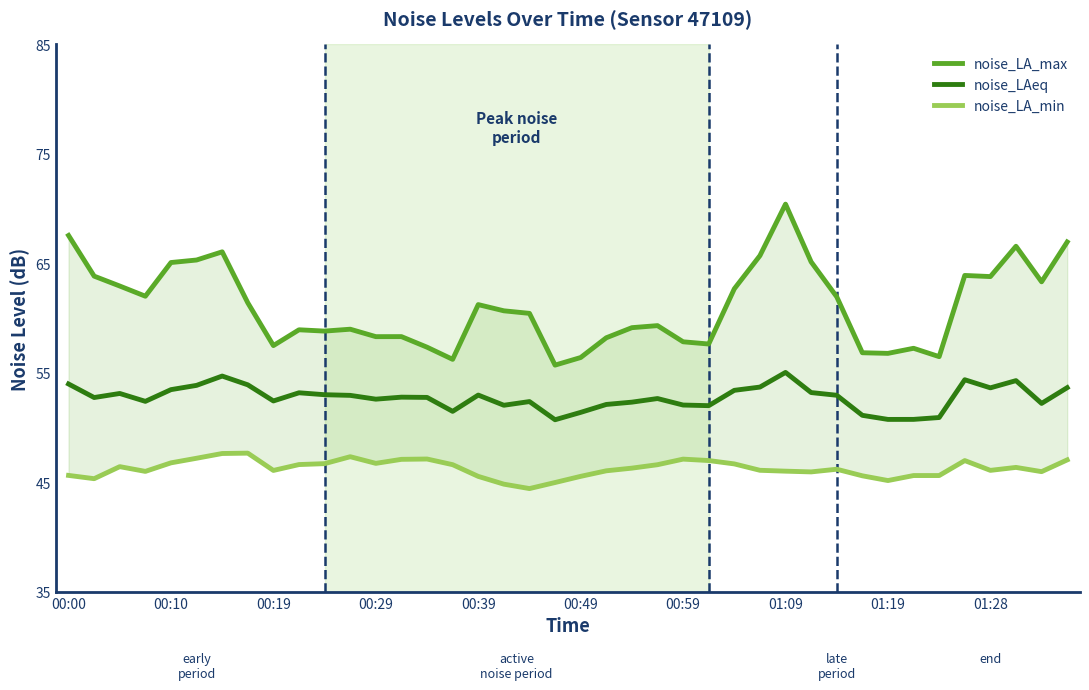

Between 00:00 and 33, which series saw the biggest shift?

noise_LA_max